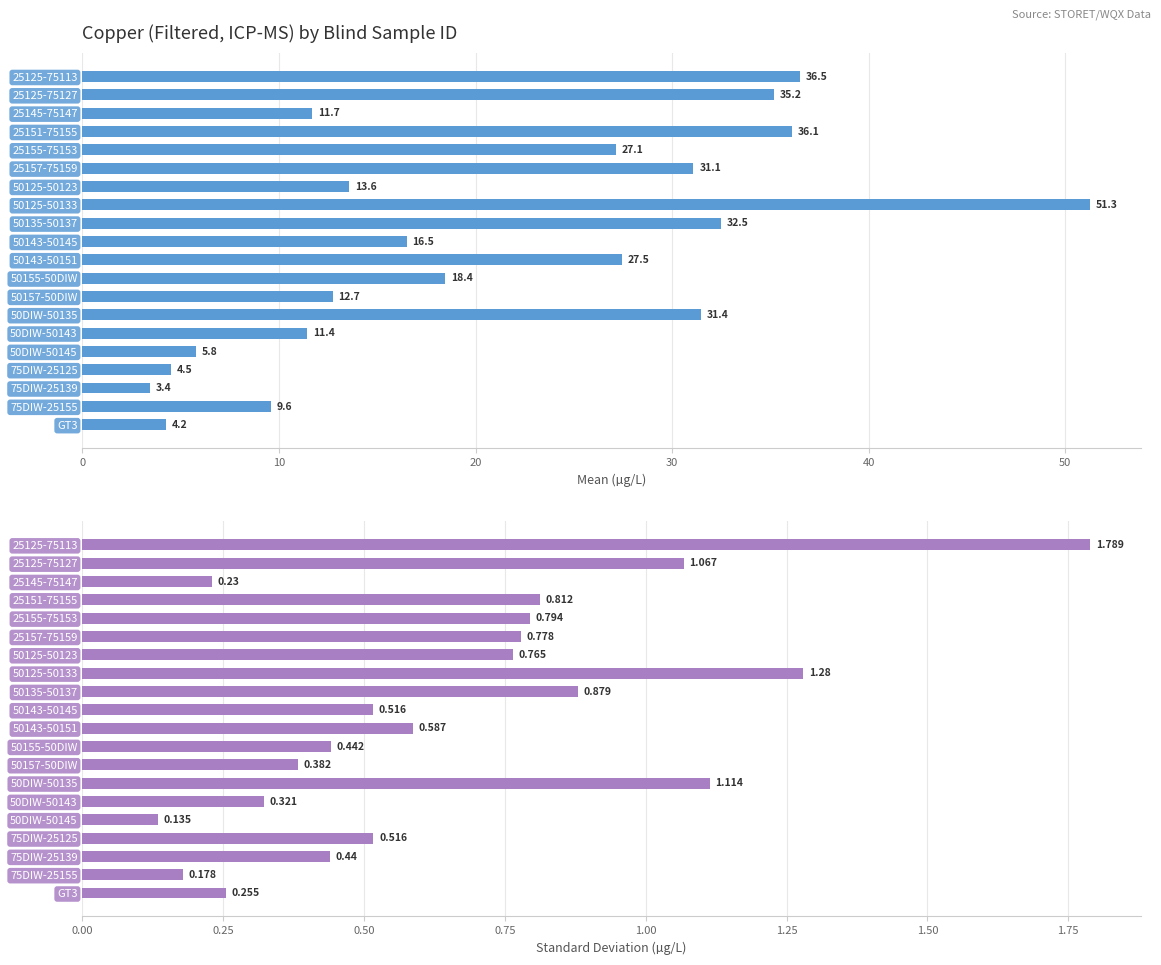

True or false: Mean has a value of 18.4 at 11.

True